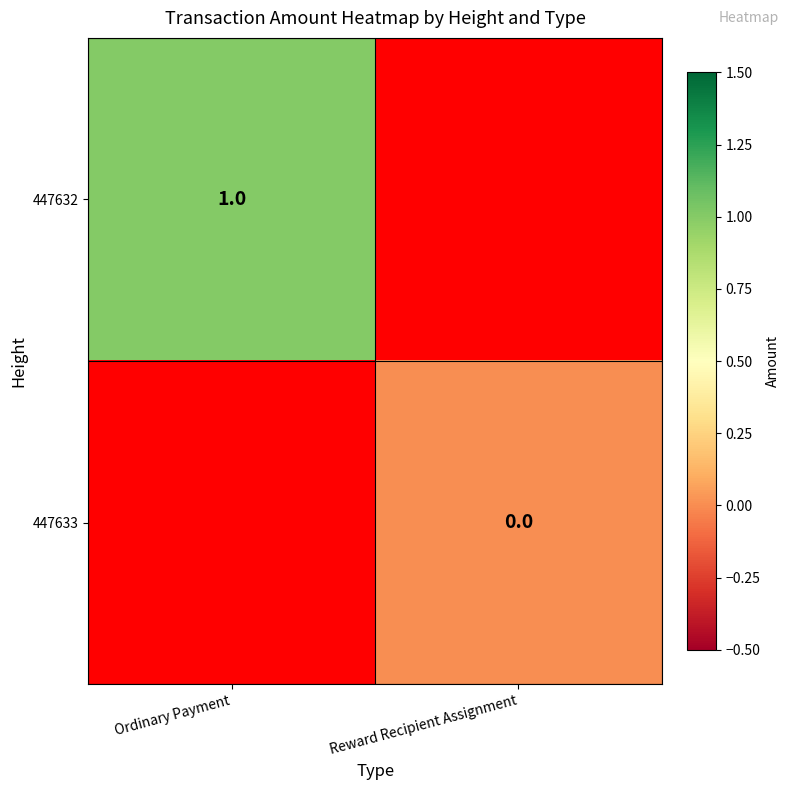

Between Reward Recipient Assignment and Ordinary Payment, which is larger?

Ordinary Payment